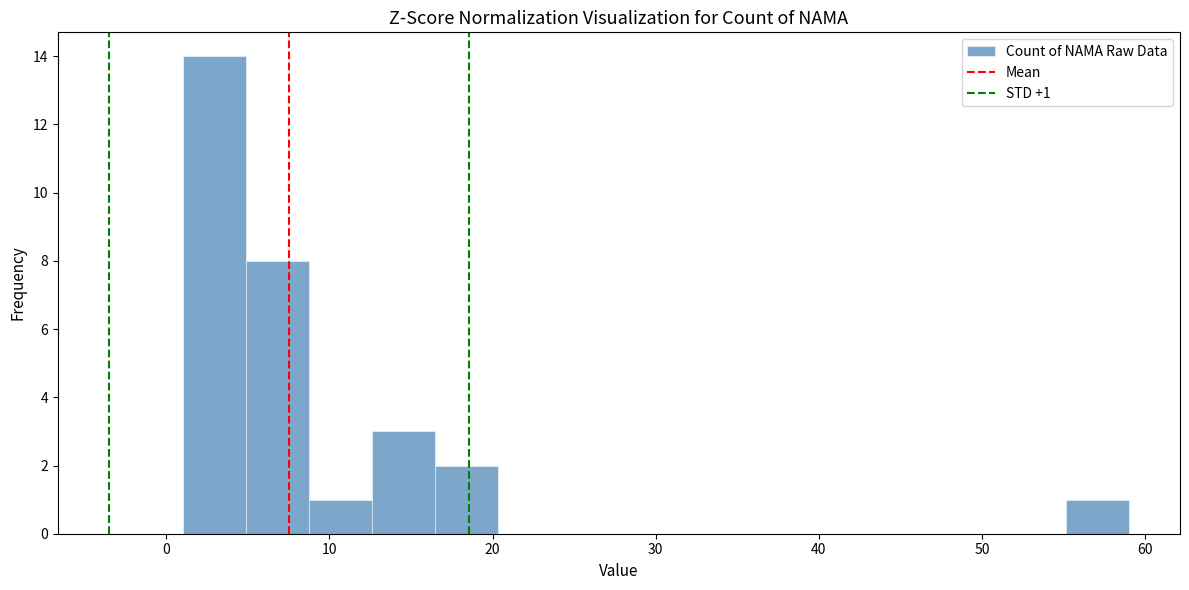

Read against the x-axis, roughly where is the centre of the tallest bar?

3